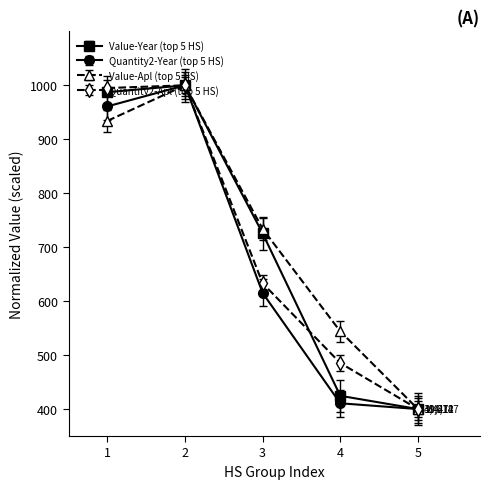

Where is the first local maximum for Quantity2-Apl (top 5 HS)?

2